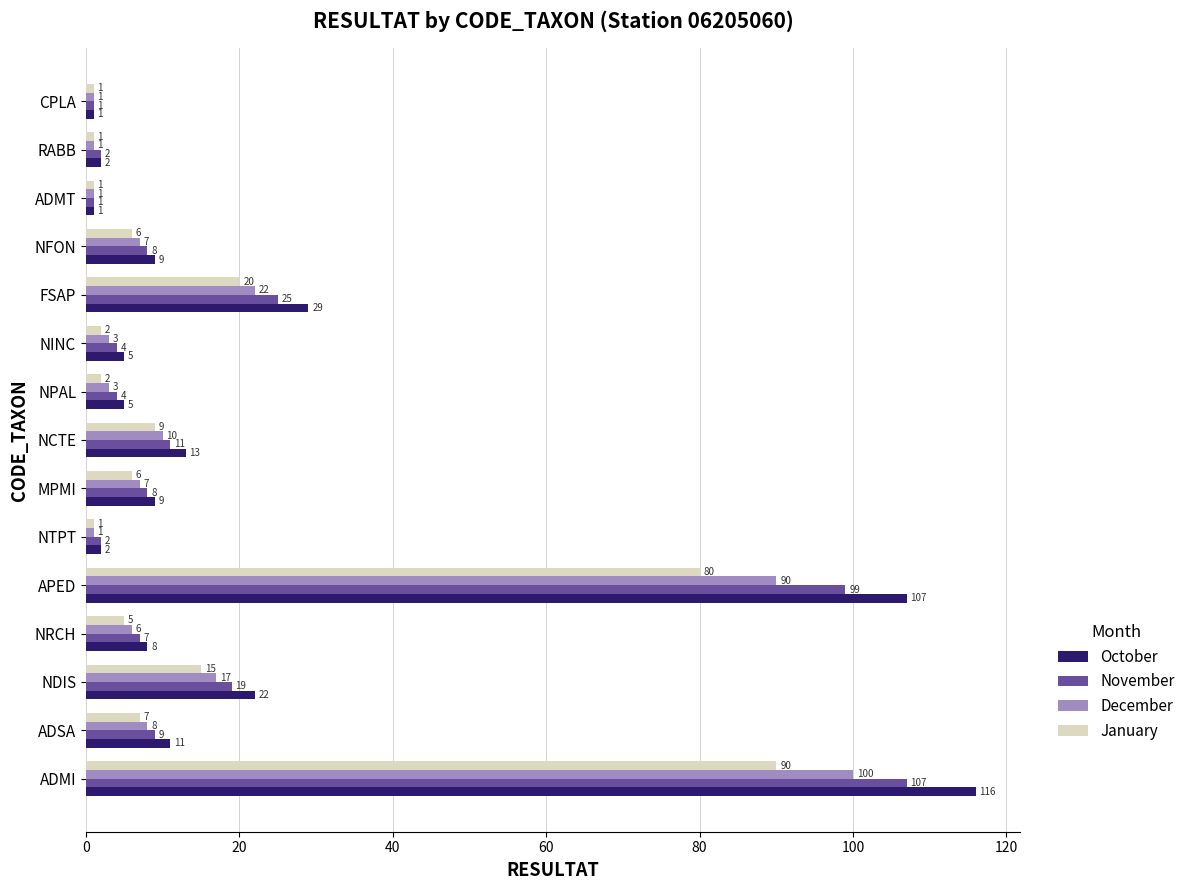

Which series has the largest total across all categories?

October